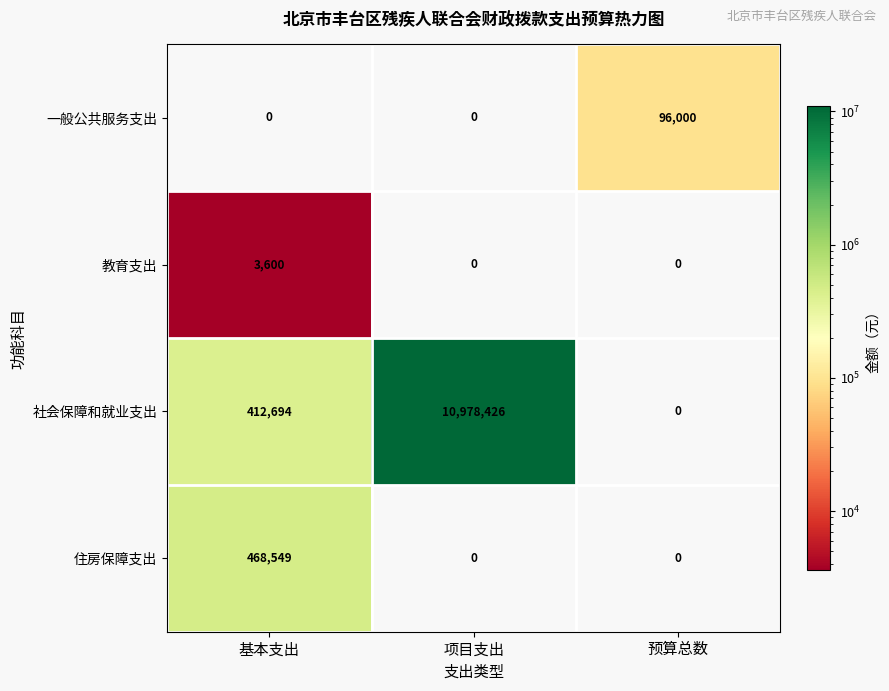

Reading left to right, transcribe all the data shown in this chart.

一般公共服务支出: 0	0	96000
教育支出: 3600	0	0
社会保障和就业支出: 412694	10978426	0
住房保障支出: 468549	0	0